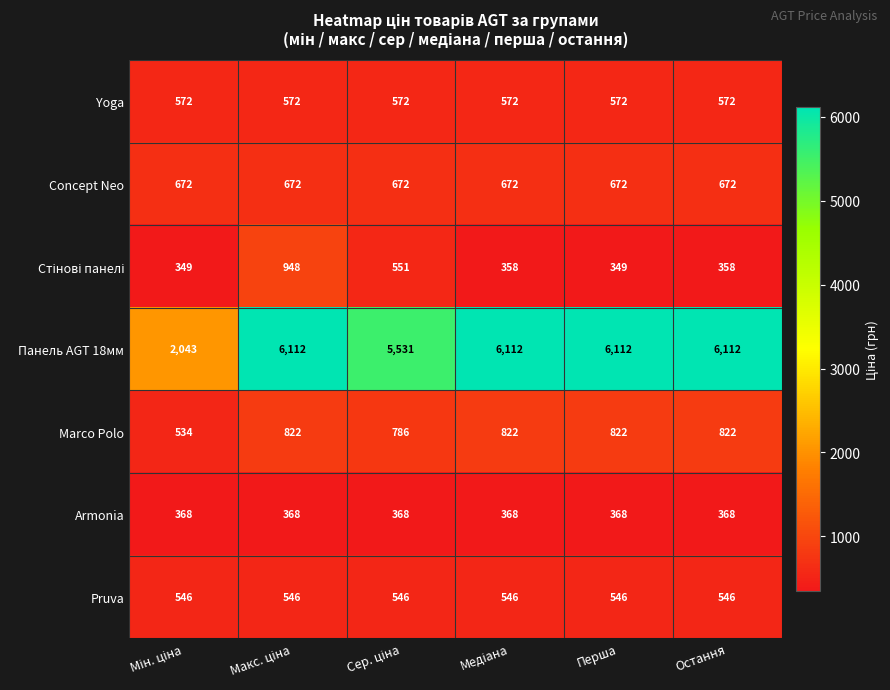

What is the highest value of the Yoga series?

572